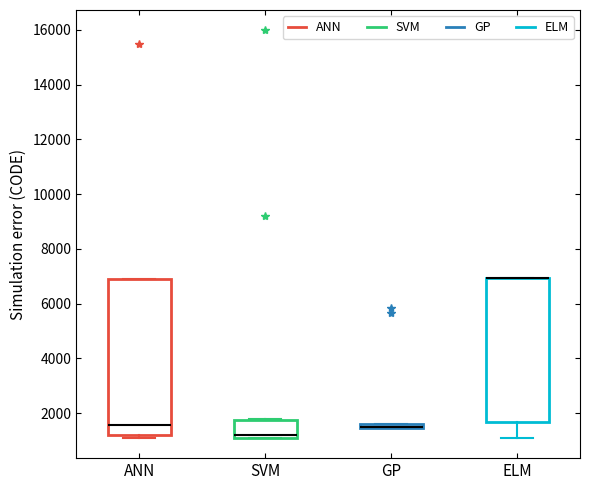

Where is the upper edge of the box for GP on the y-axis? The values are not printed on the chart, so give them approximately, as read against the axis.

1600